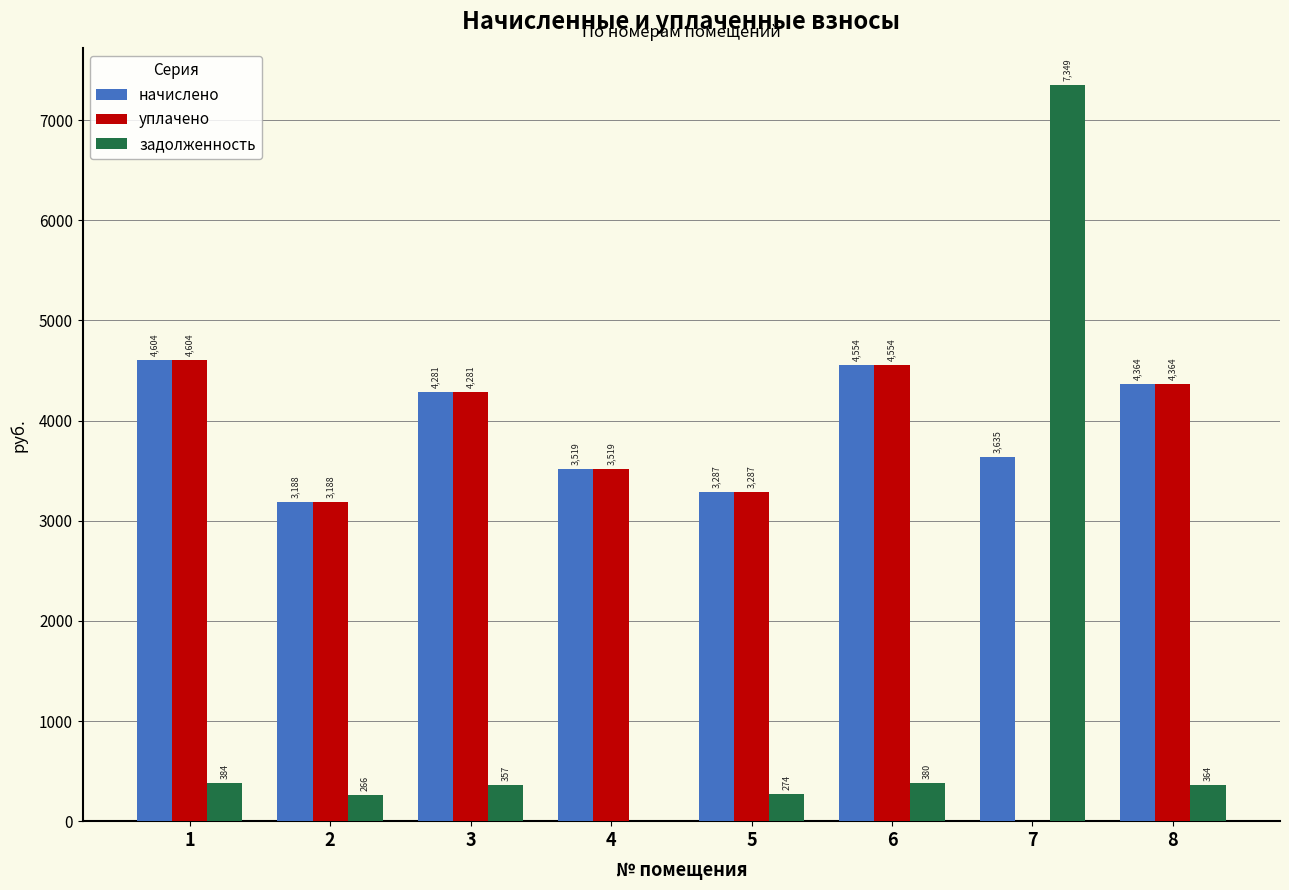

Where does the начислено series first go above 4280?

1